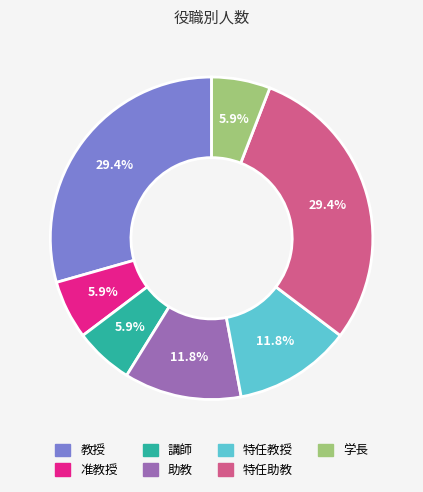

How many slices are in this pie chart?

7